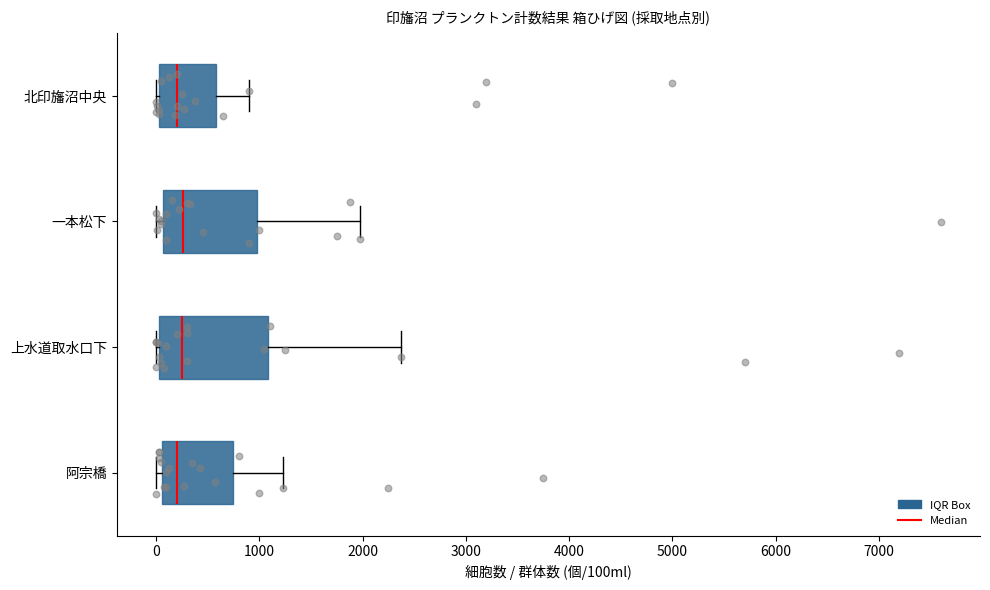

Comparing the boxes themselves (not the whiskers), which one is the widest?

上水道取水口下